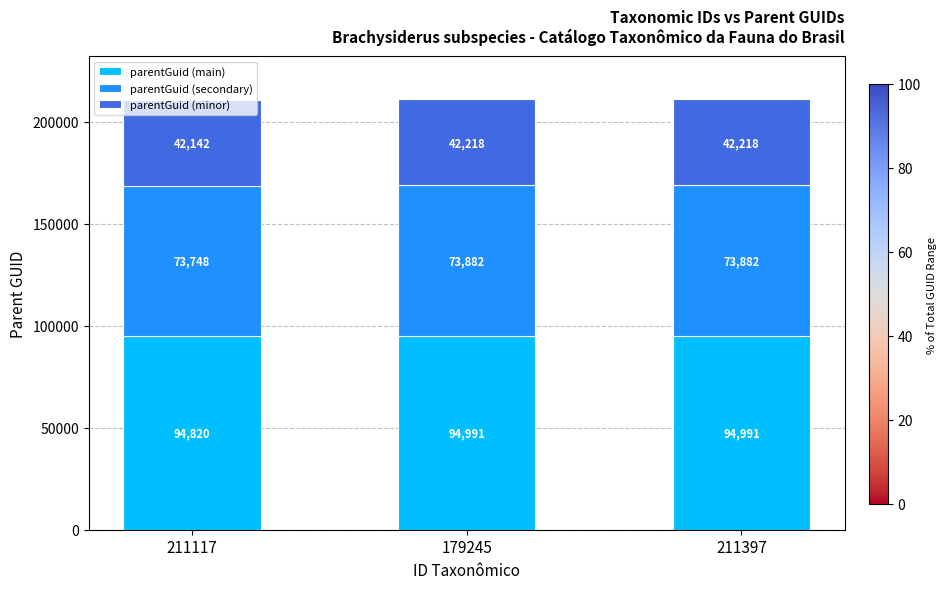

At which label does parentGuid (main) reach its minimum?

211117